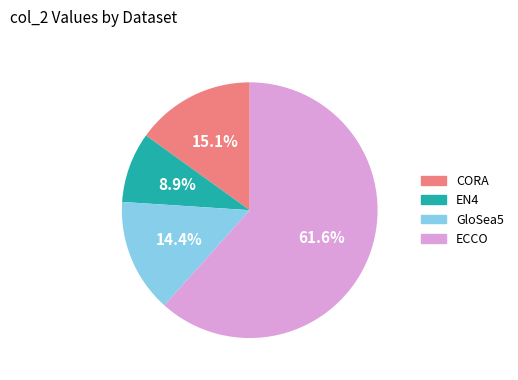

Is EN4 the majority of the pie?

No